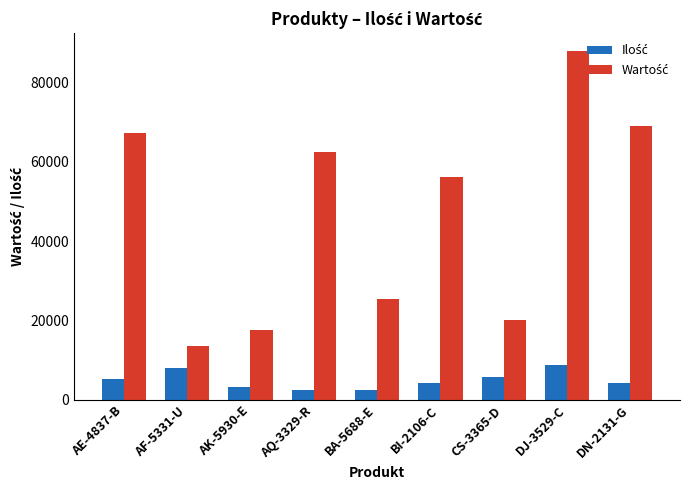

What is the smallest value displayed?

2436